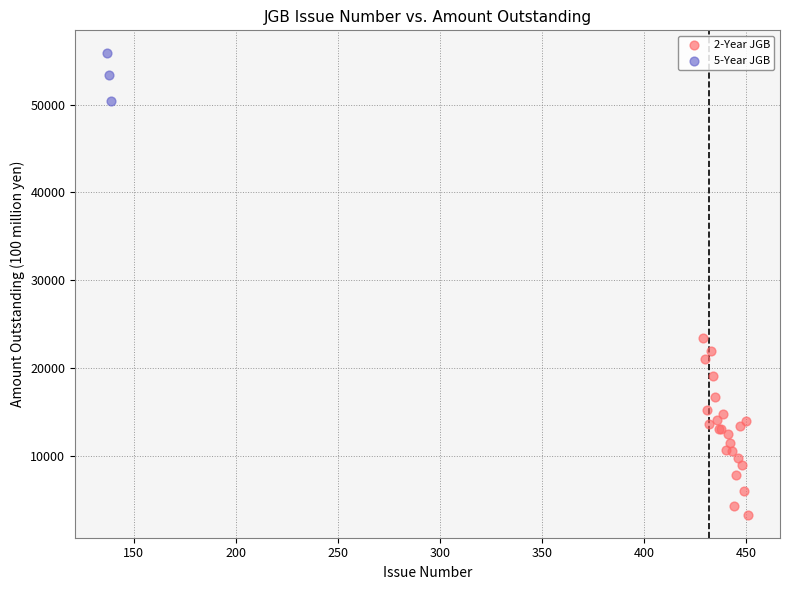

Which series has the widest spread of Y values?

2-Year JGB